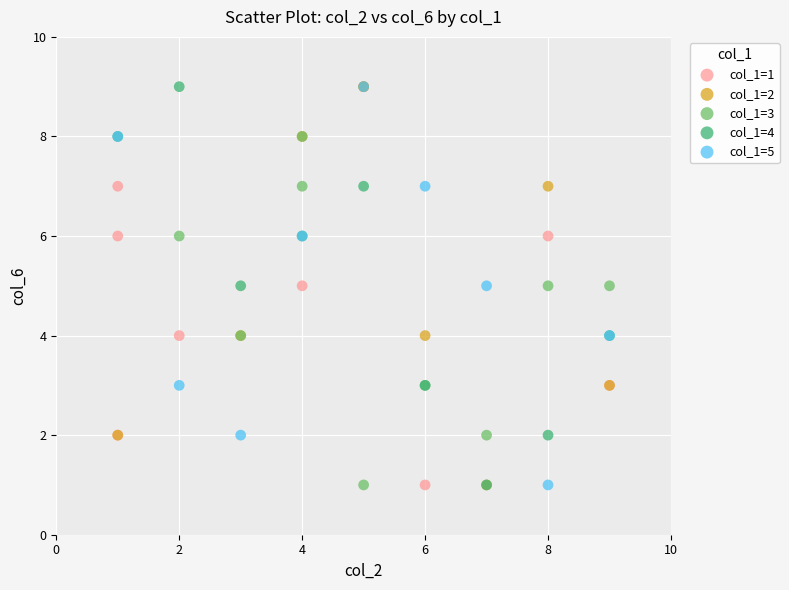

What are all the series names shown in the legend?

col_1=1, col_1=2, col_1=3, col_1=4, col_1=5